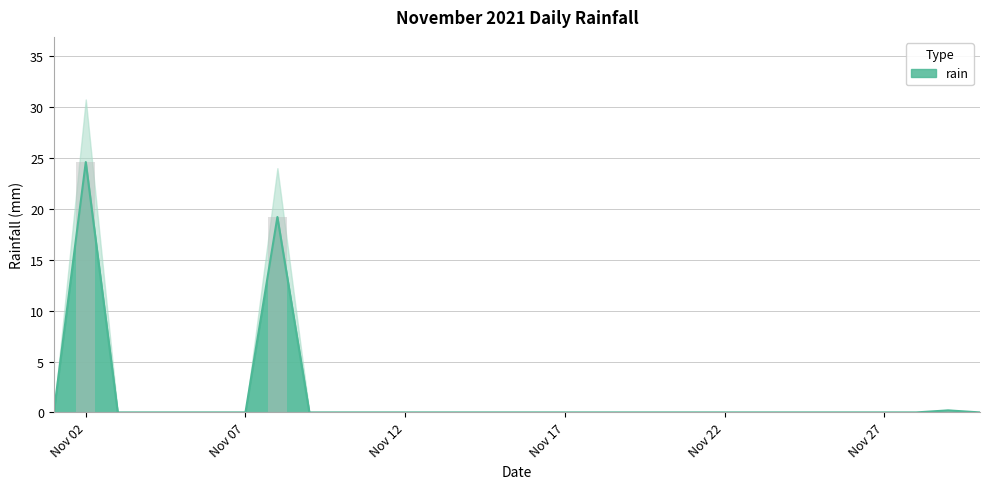

Reading right to left, transcribe all the data shown in this chart.

0.0	0.2	0.0	0.0	0.0	0.0	0.0	0.0	0.0	0.0	0.0	0.0	0.0	0.0	0.0	0.0	0.0	0.0	0.0	0.0	0.0	0.0	19.2	0.0	0.0	0.0	0.0	0.0	24.6	0.0